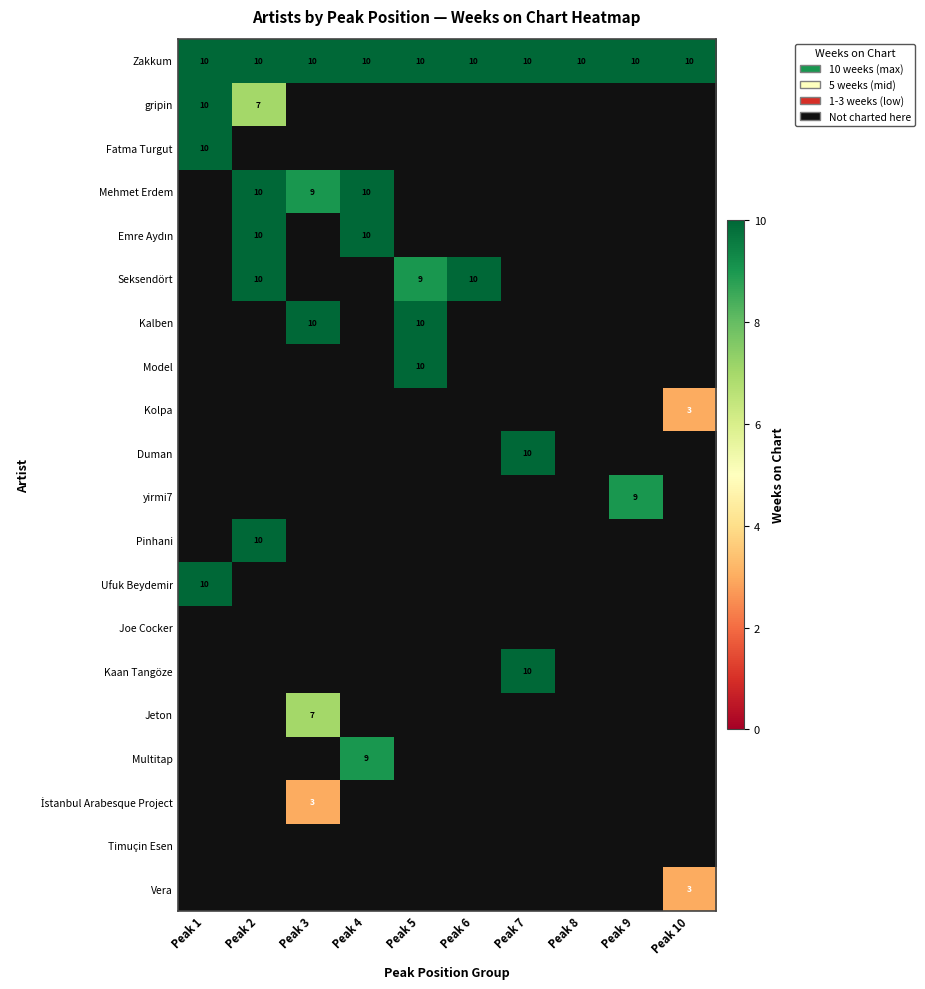

Is it true that Pinhani equals 3 at Peak 2?

False